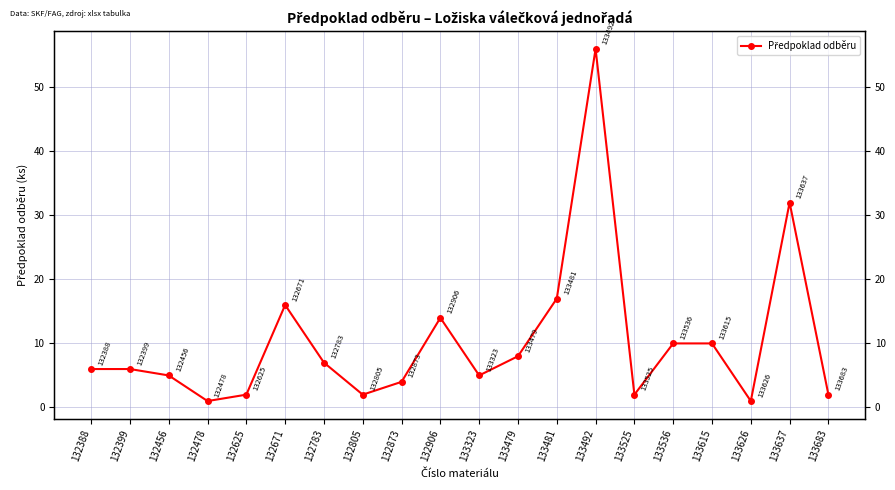

How many values are below 6?

9